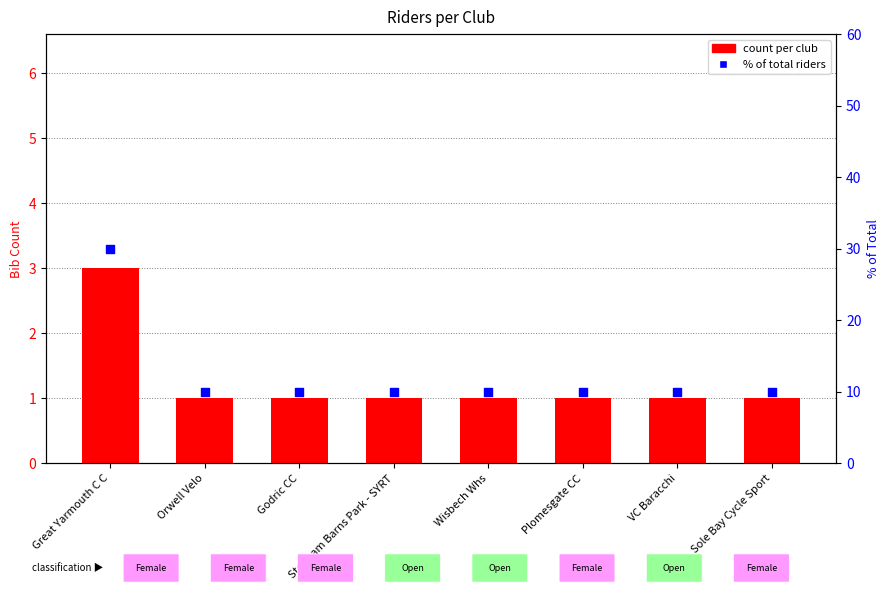

Which series contains the lowest Y value?

count per club